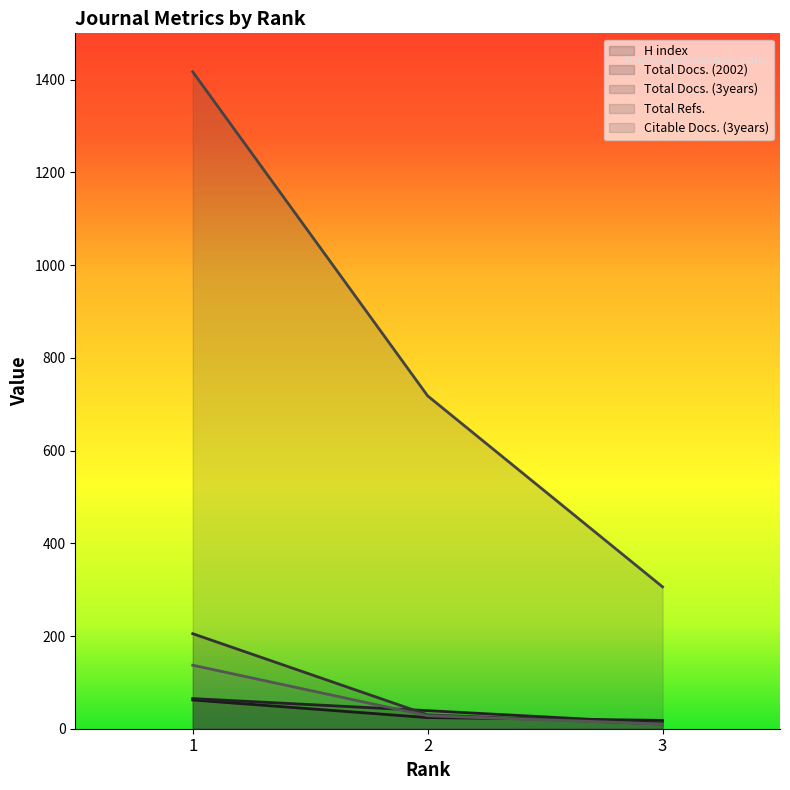

What is the sum of the Total Docs. (2002) values at 1 and 2?

104